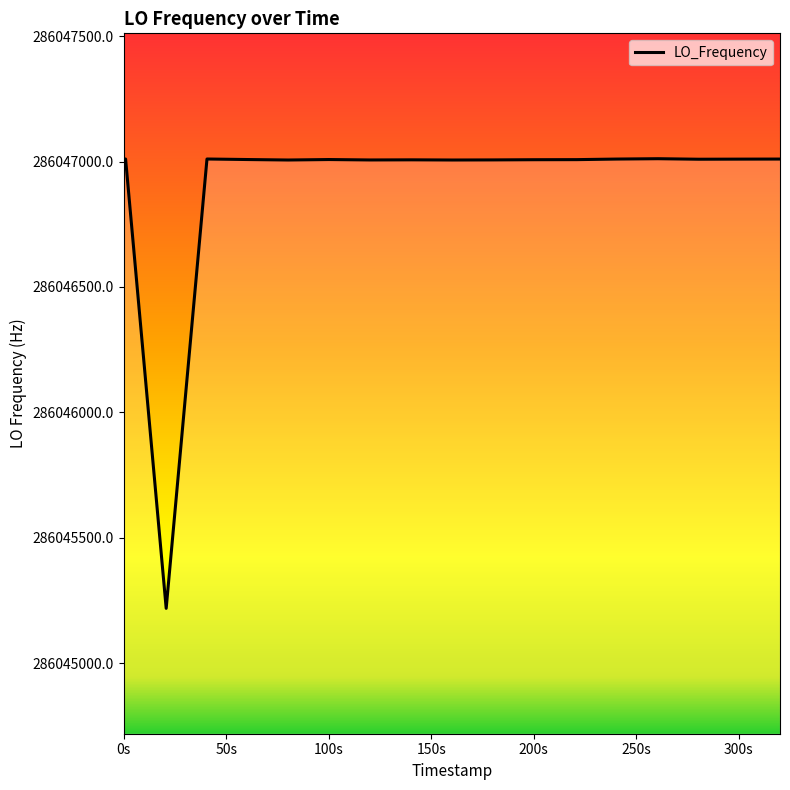

What is the maximum value shown in the chart?

286047011.4